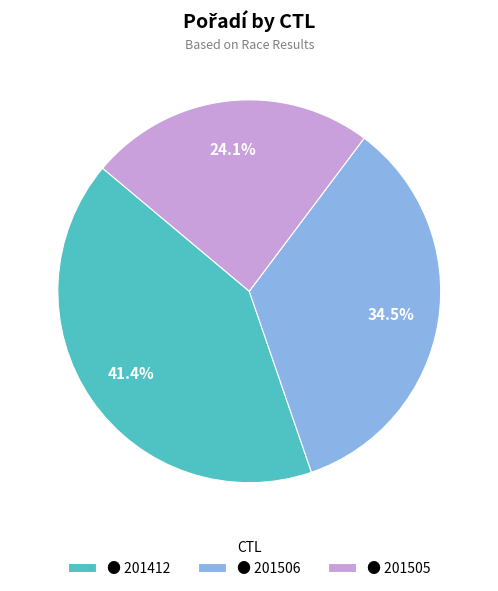

Do ● 201412 and ● 201506 together represent more than half of the pie?

Yes